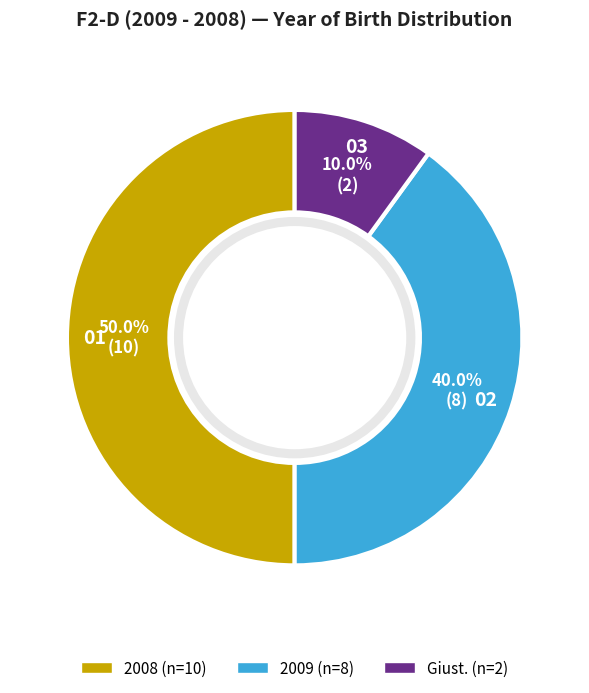

How many slices are in this pie chart?

3